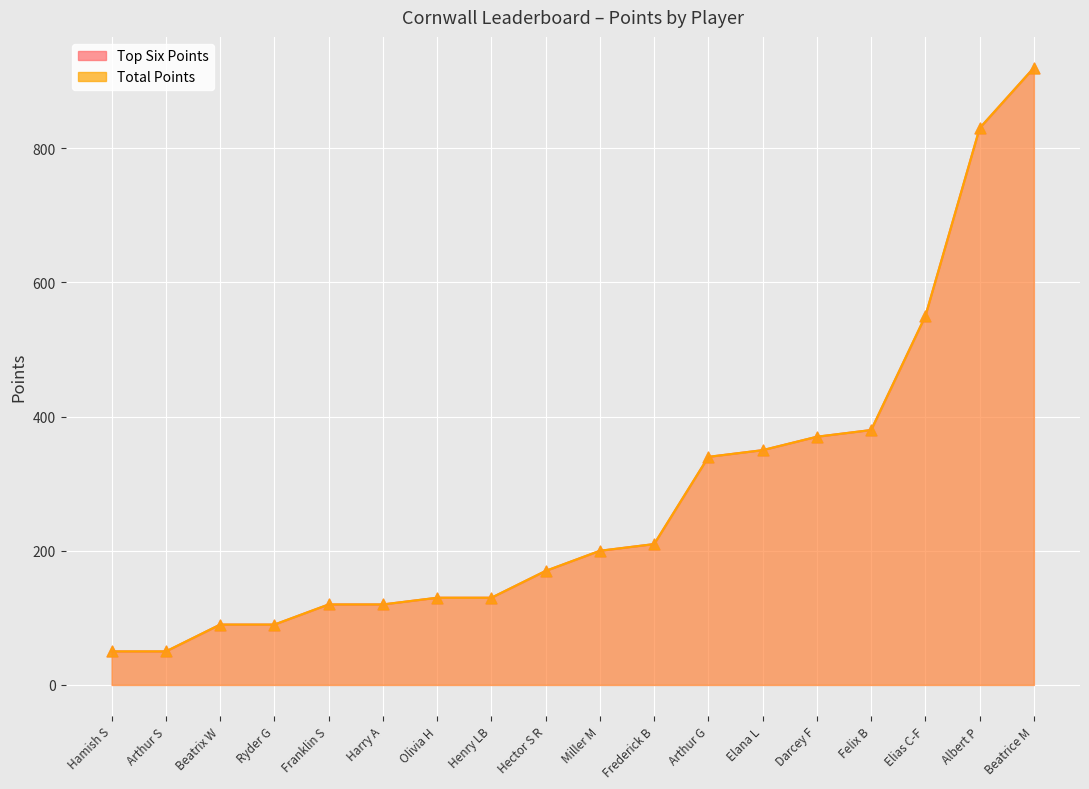

Which series reaches the minimum Y coordinate?

Top Six Points